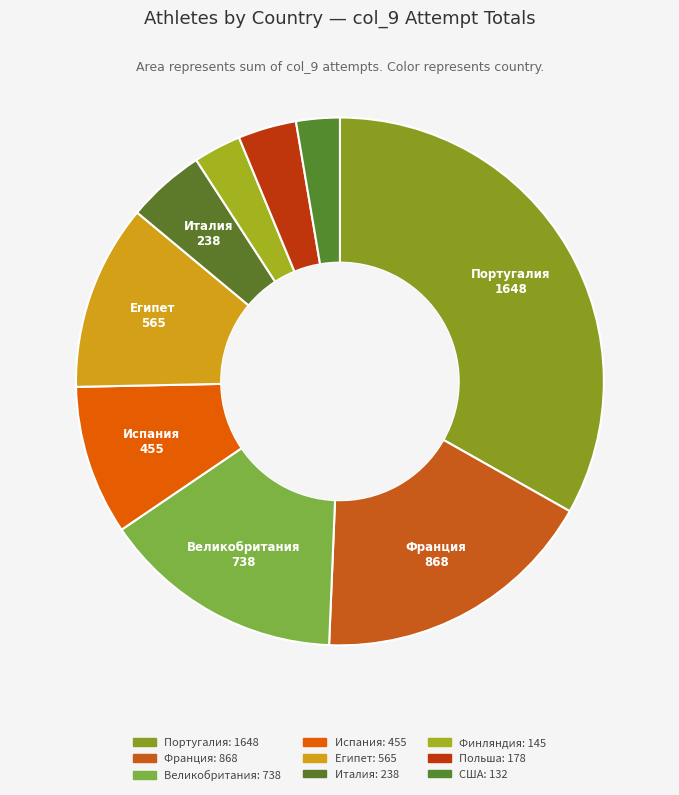

How many segments does this pie chart have?

9